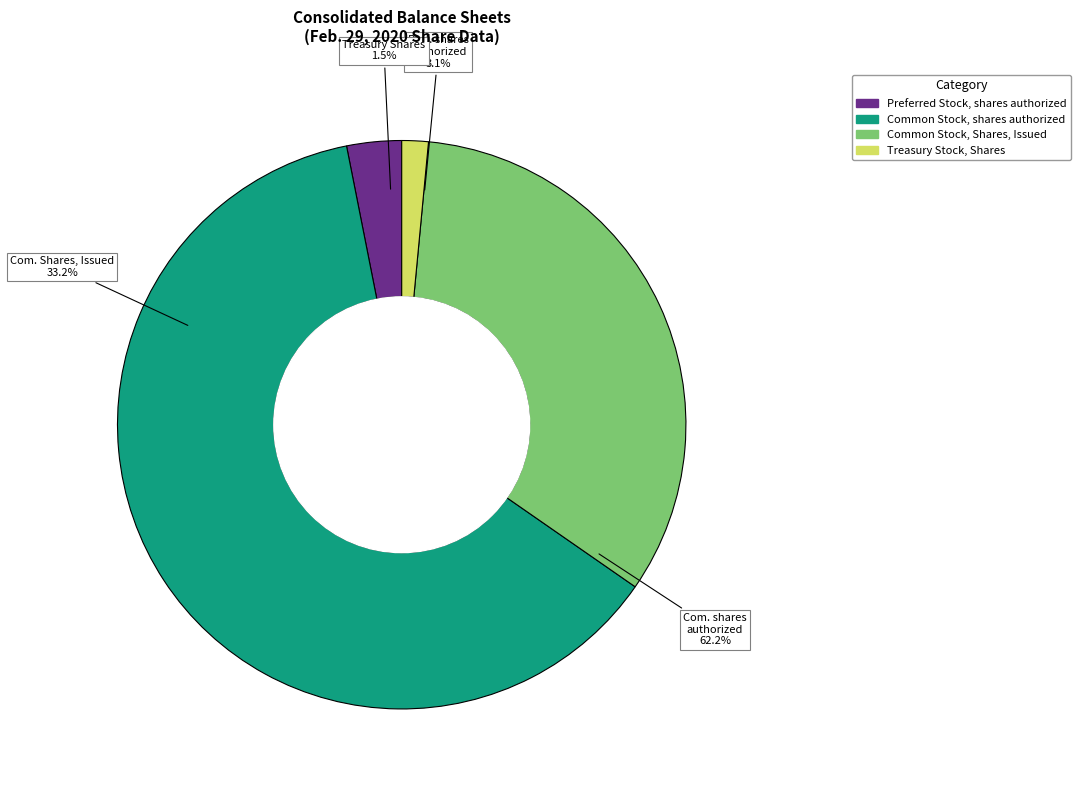

The Common Stock, Shares, Issued slice represents 41% of the pie. True or false?

False